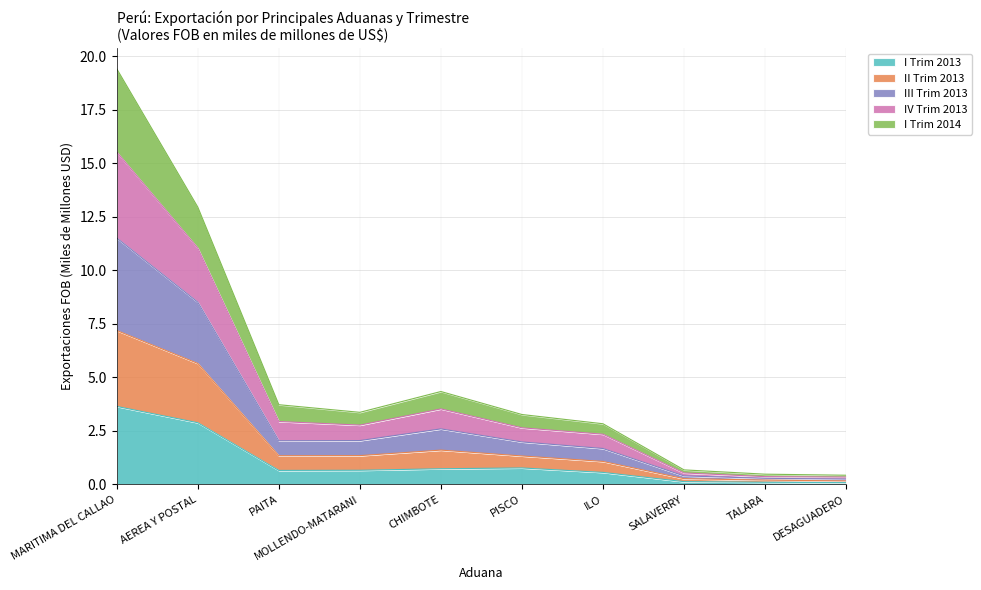

True or false: I Trim 2013 has a value of 4.3 at AEREA Y POSTAL.

False